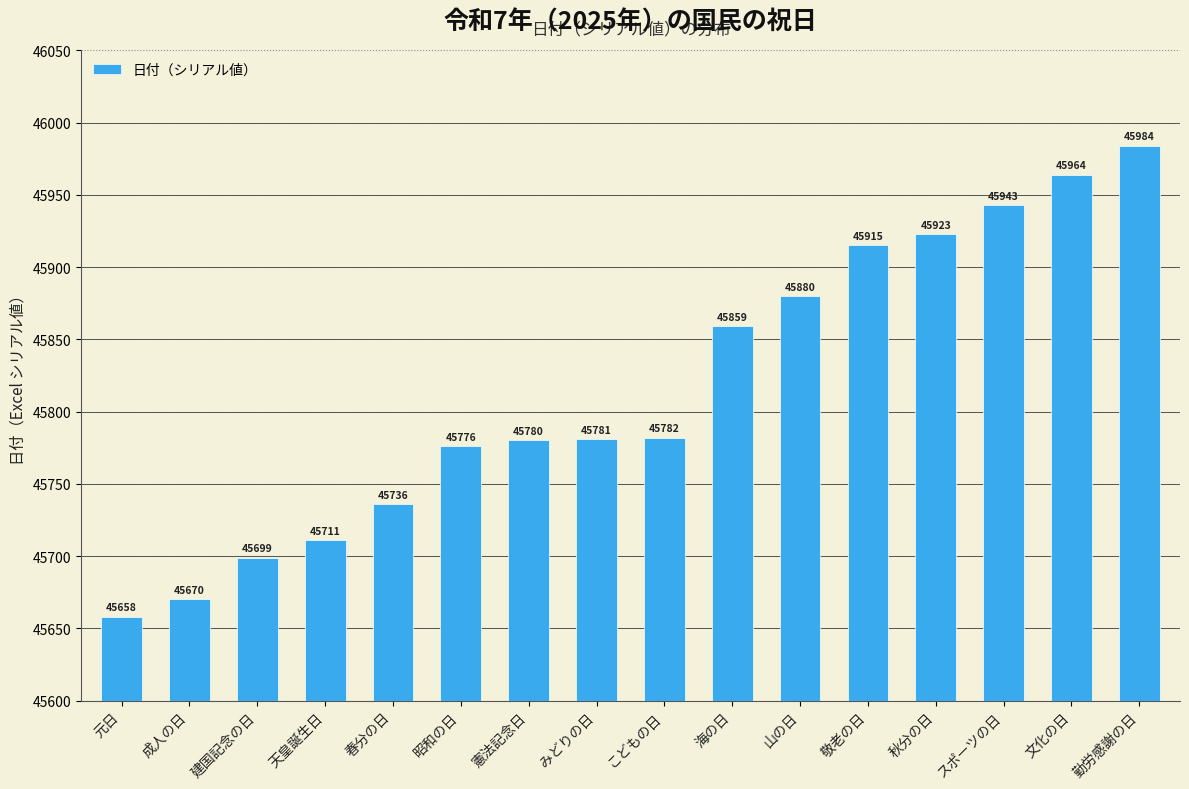

What is the label of the 6th bar from the left?

昭和の日